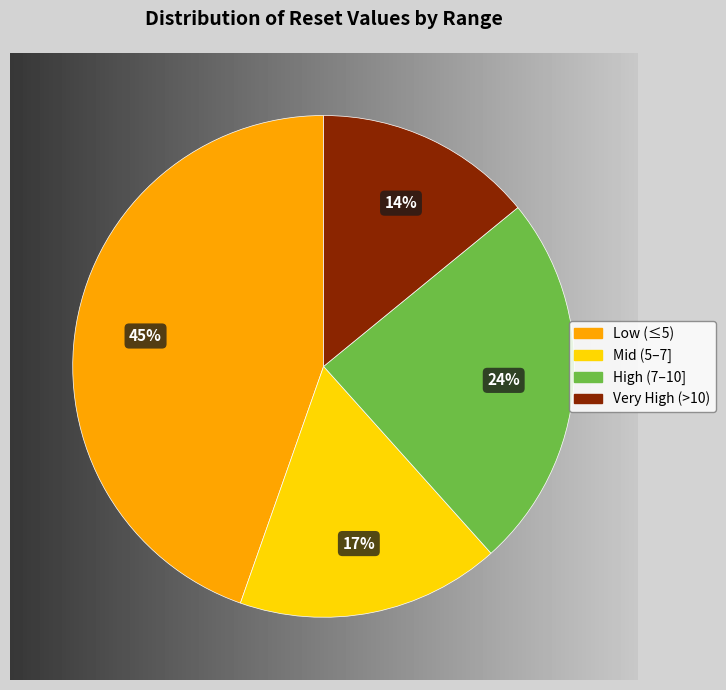

To the nearest percent, what is the average slice percentage?

25%